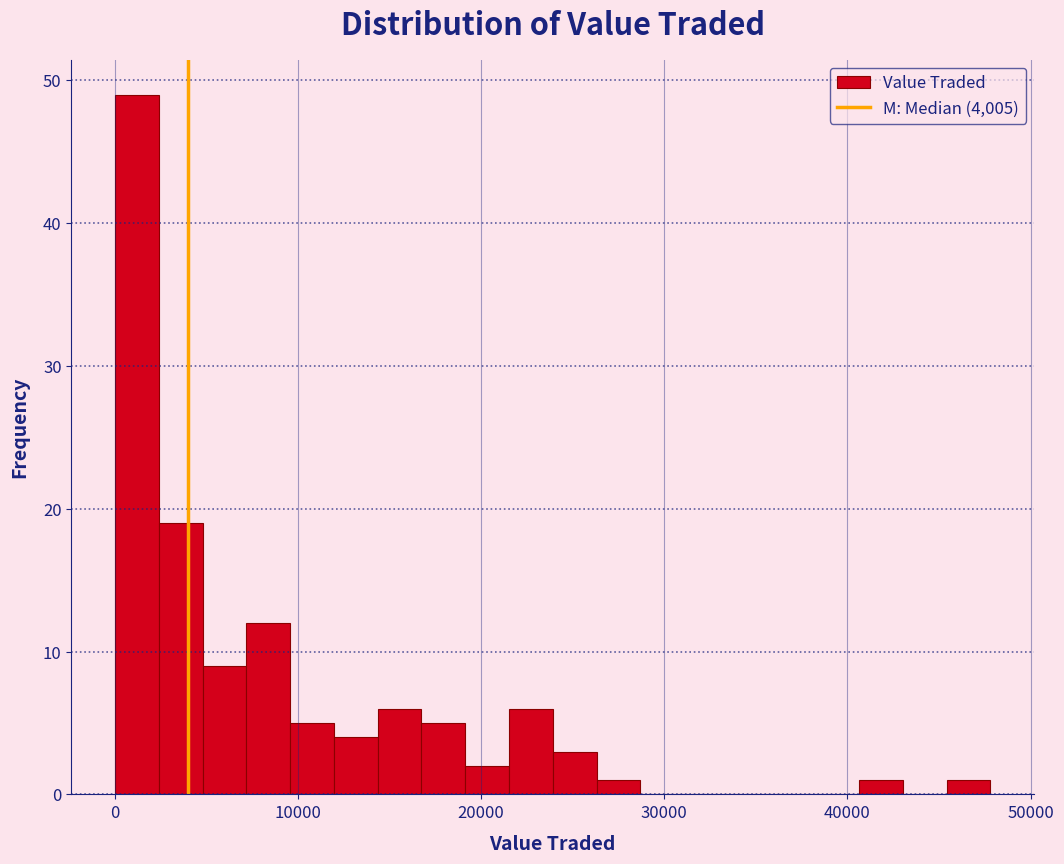

Read against the x-axis, roughly where is the centre of the tallest bar?

1000